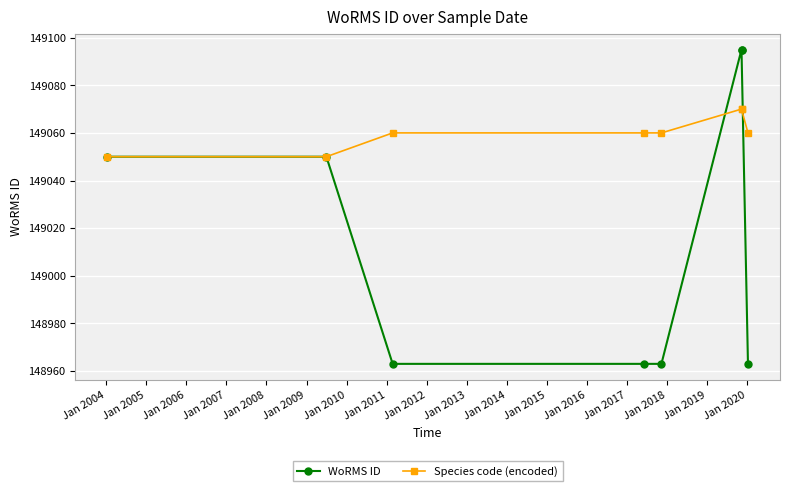

The value of Species code (encoded) at Jan 2004 is 227512. True or false?

False